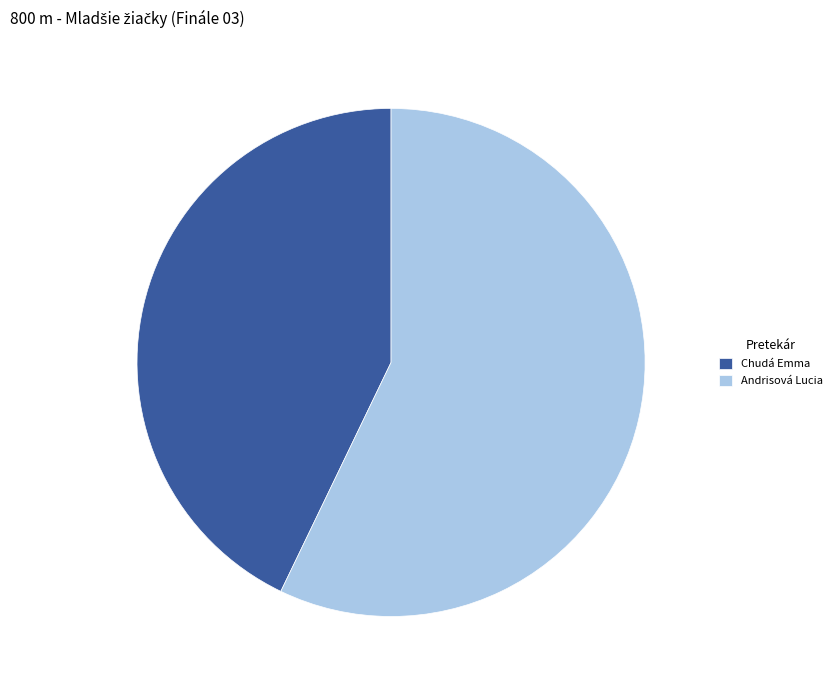

Is it true that Chudá Emma is 43% of the pie?

True